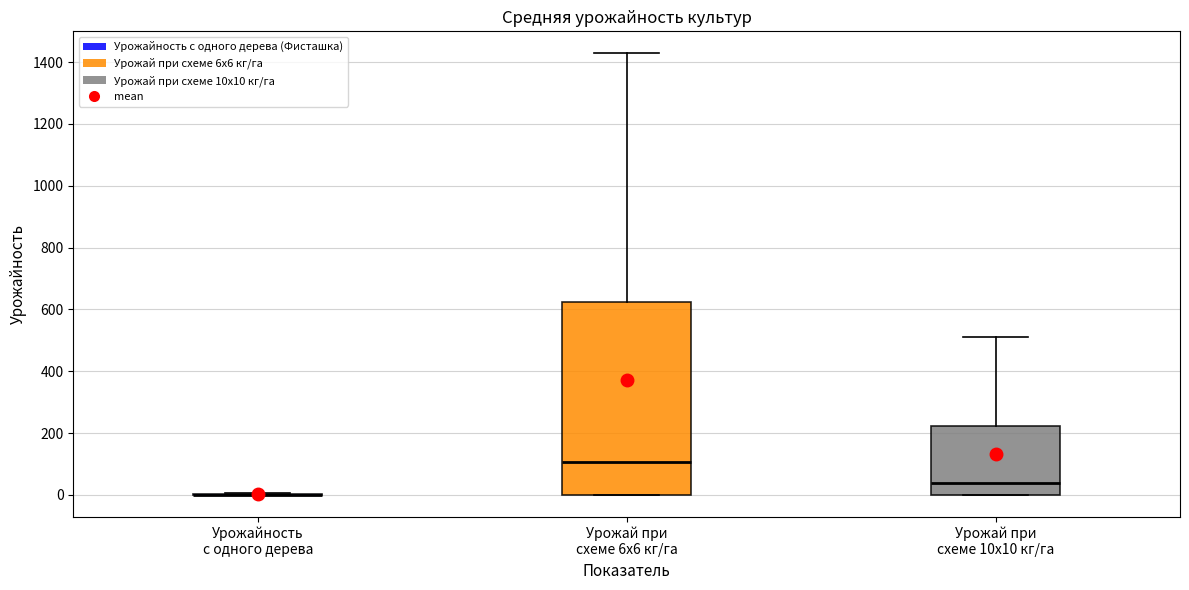

Where does the upper whisker of the box for Урожай при схеме 10х10 кг/га end on the y-axis? The values are not printed on the chart, so give them approximately, as read against the axis.

520